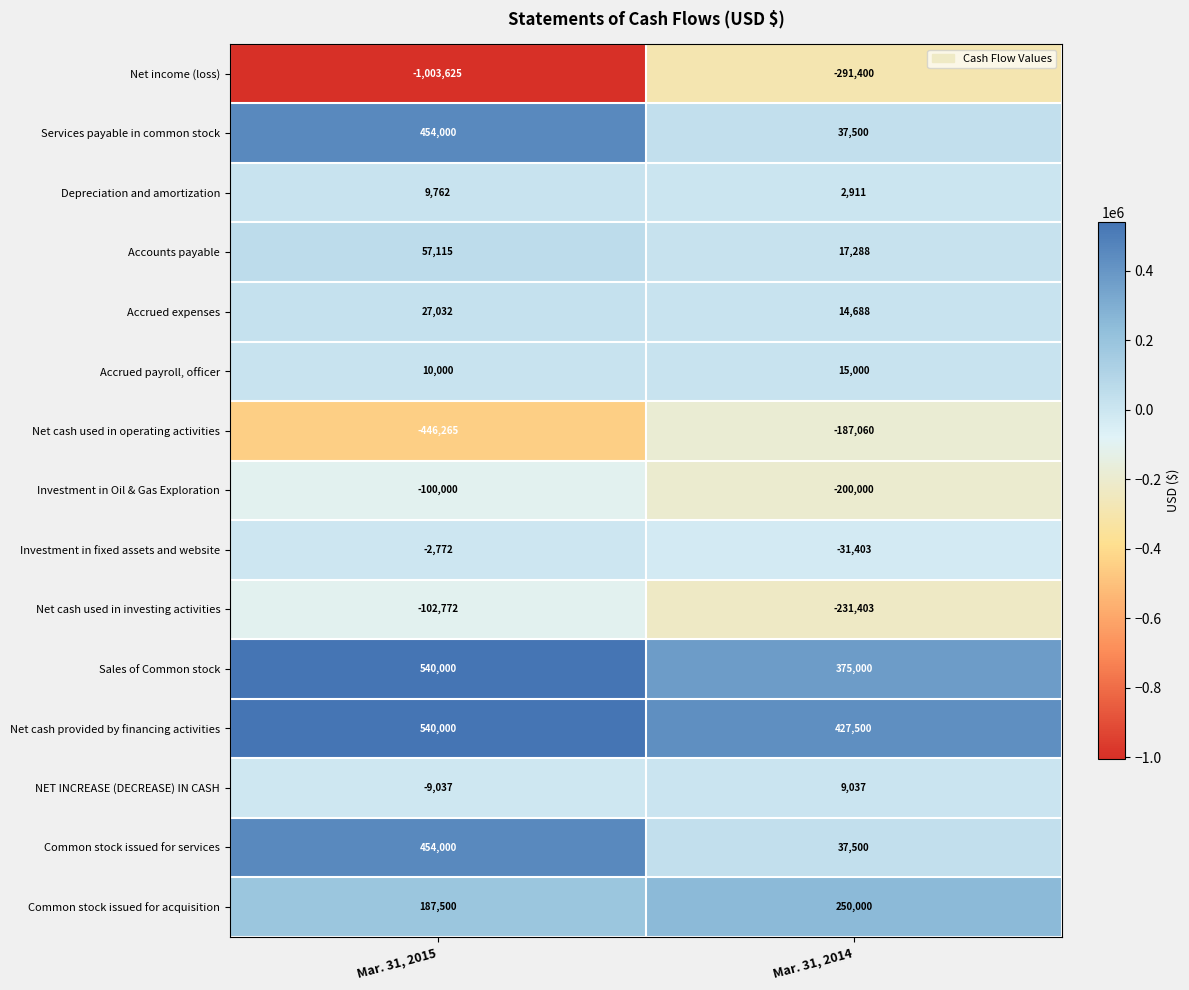

Which series has the largest total across all categories?

Net cash provided by financing activities